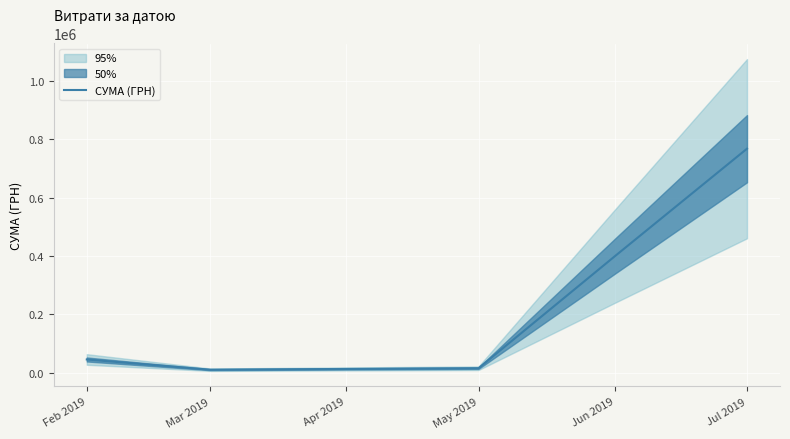

Reading left to right, what are all the values shown in this chart?

45434.5	10390.4	15403.7	399806.0	768225.4